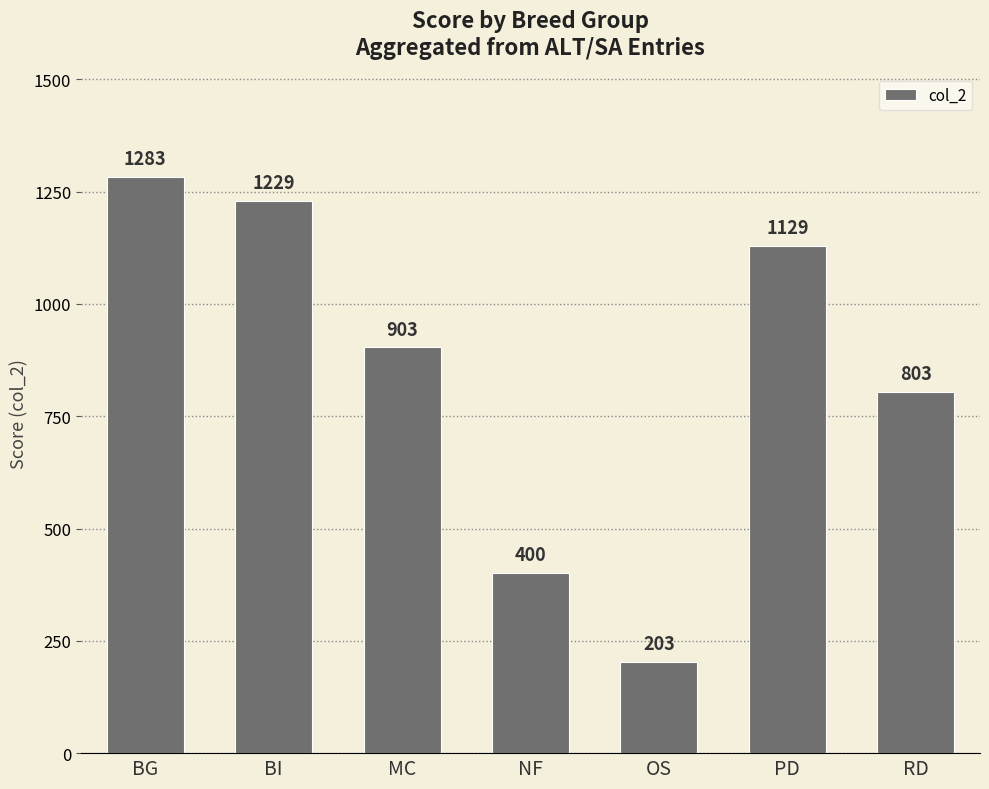

True or false: the data shows 676 at BI.

False